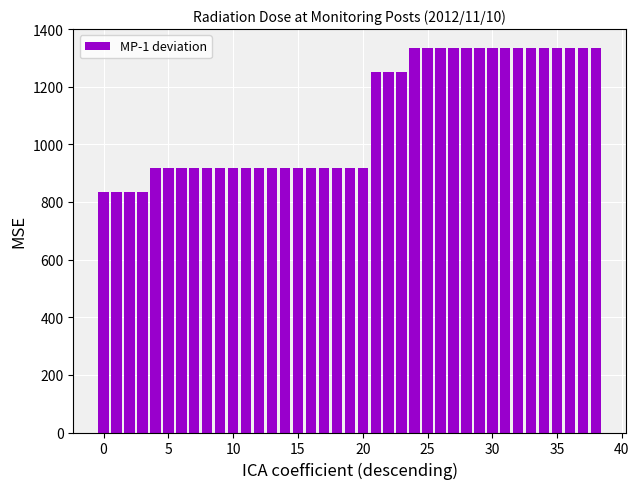

What is the sum of all values?

42666.7